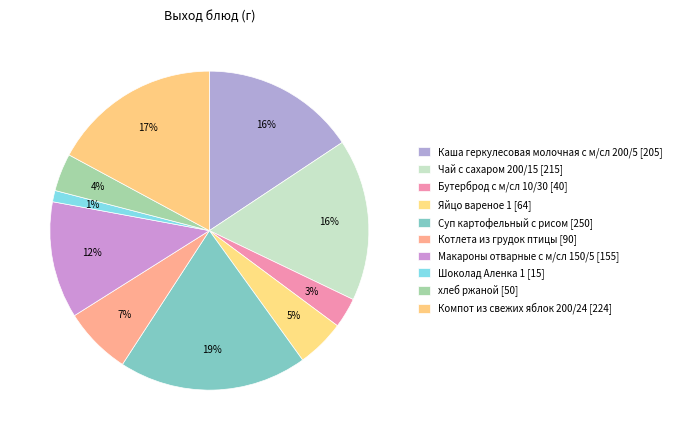

Combined, do Макароны отварные с м/сл 150/5 and Компот из свежих яблок 200/24 account for over 50%?

No